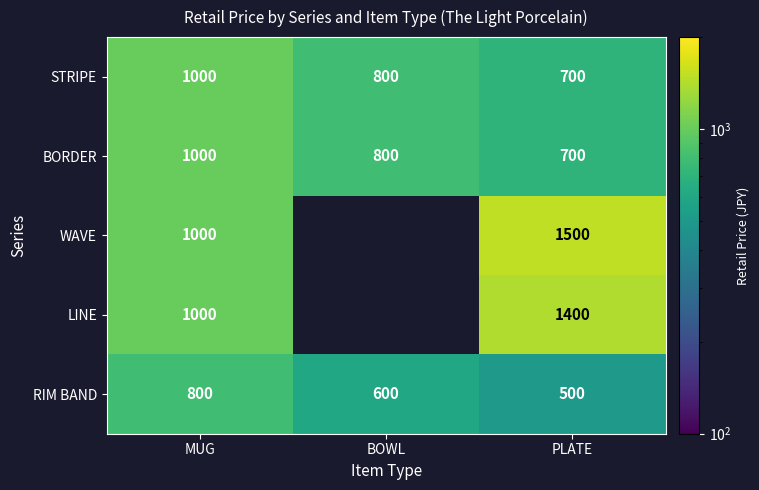

Is the value of BORDER at PLATE greater than the value of WAVE at PLATE?

No